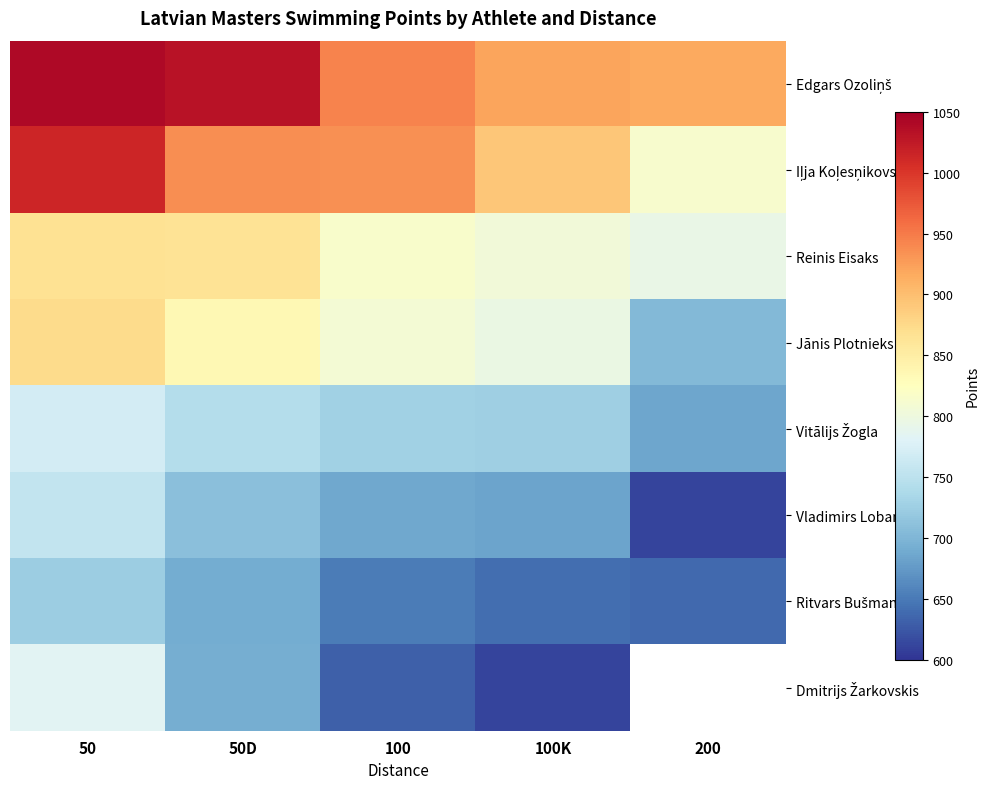

Where is Dmitrijs Žarkovskis nearest to the value 697?

50D